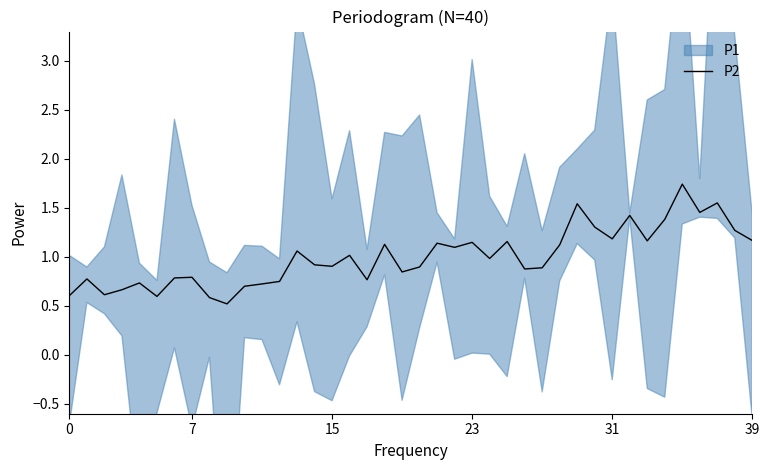

What is the average value?

1.0